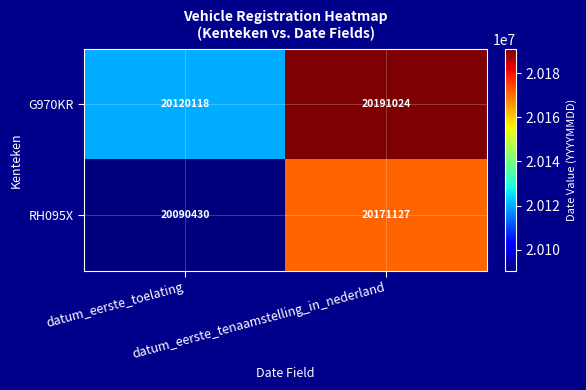

Which series has the largest total across all categories?

G970KR